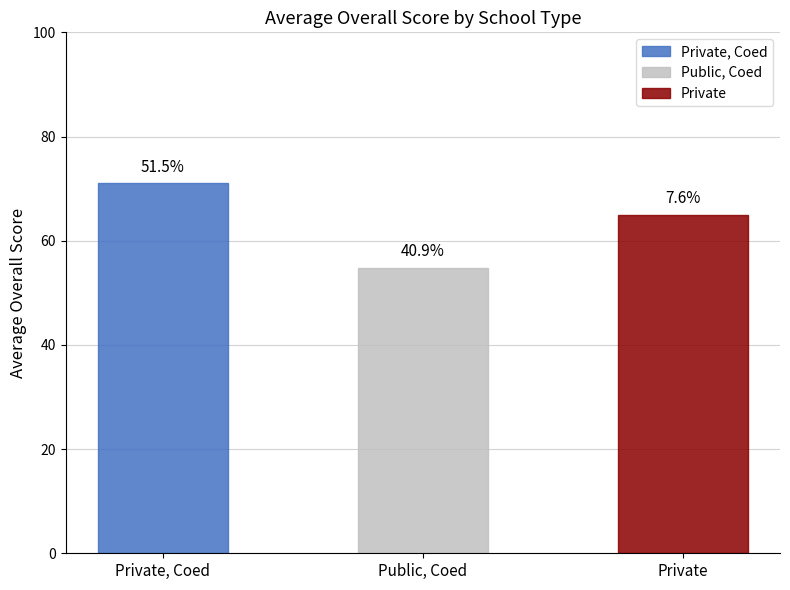

At which label does the data first exceed 65?

Private, Coed